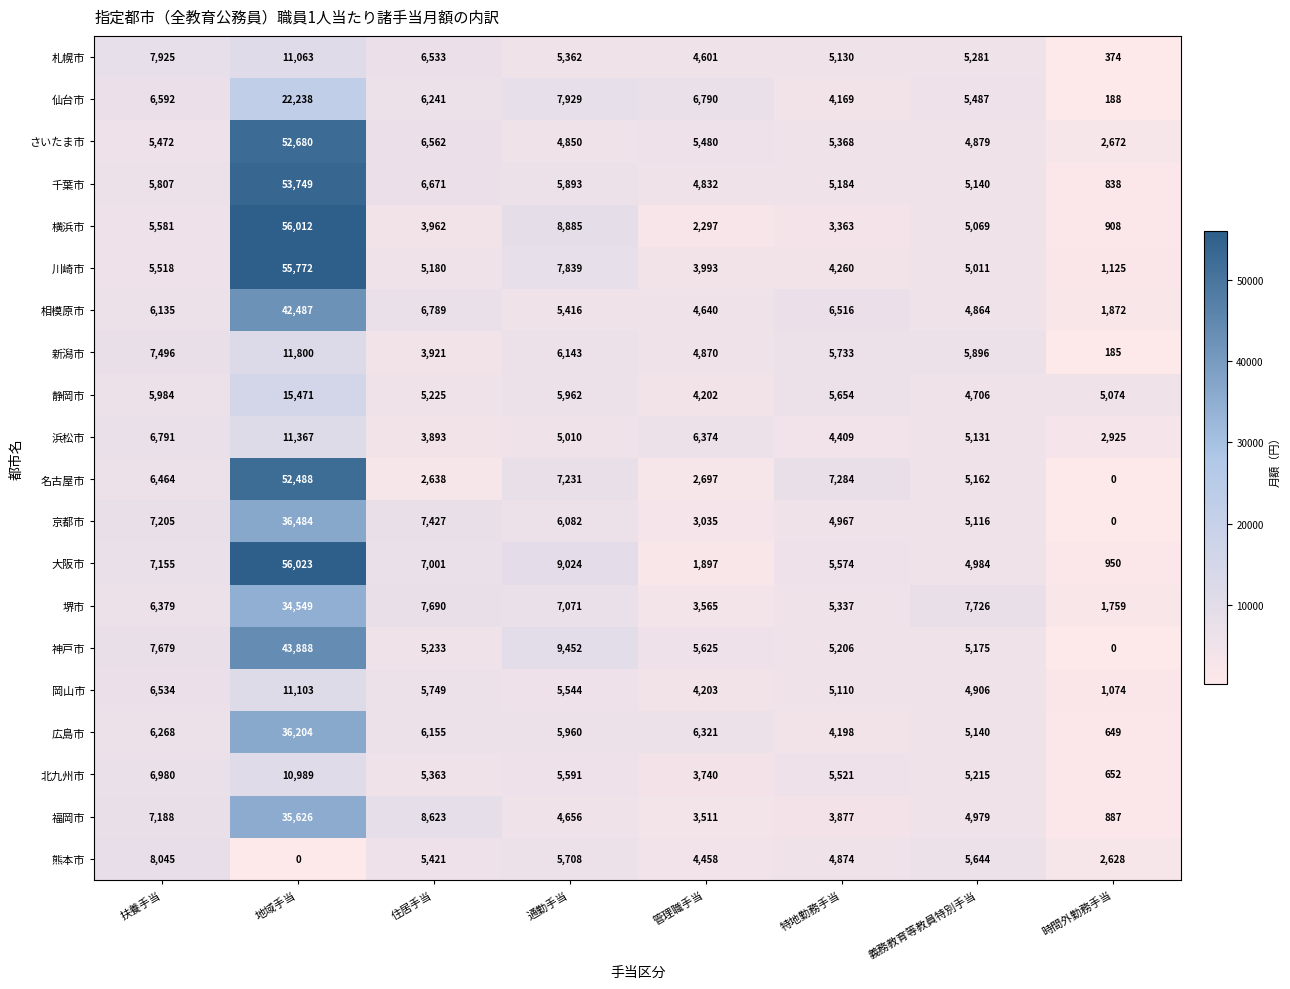

Rank the series by their maximum value, from lowest to highest.

熊本市, 北九州市, 札幌市, 岡山市, 浜松市, 新潟市, 静岡市, 仙台市, 堺市, 福岡市, 広島市, 京都市, 相模原市, 神戸市, 名古屋市, さいたま市, 千葉市, 川崎市, 横浜市, 大阪市